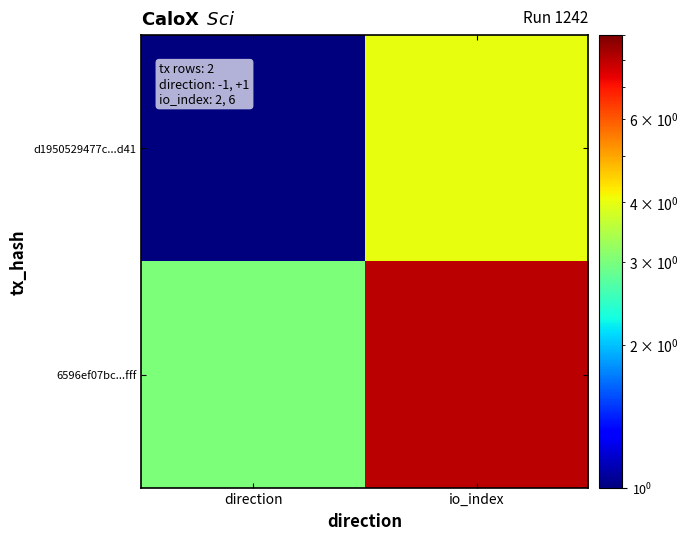

Which series changed the most between direction and io_index?

6596ef07bc...fff